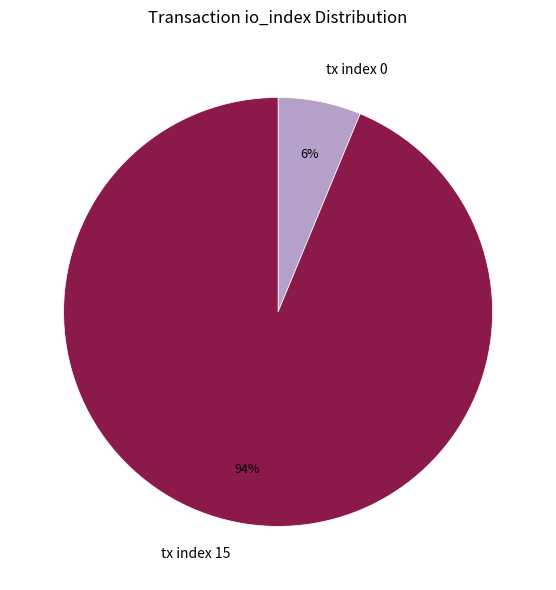

Does tx index 15 represent more than half of the total?

Yes